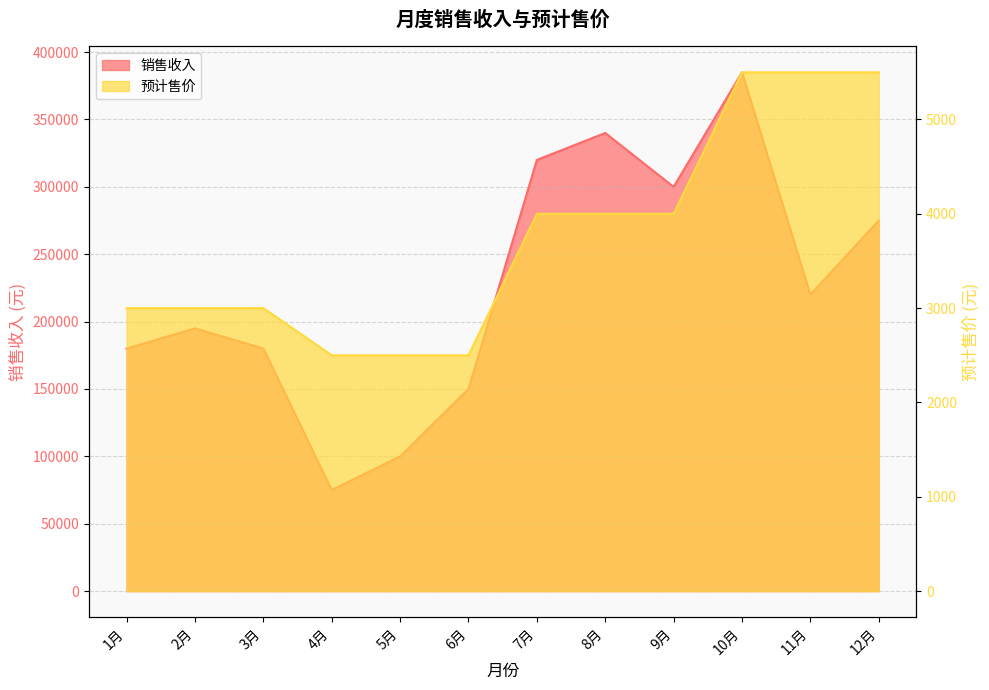

In 销售收入, how many points are higher than both neighbors (excluding endpoints)?

3